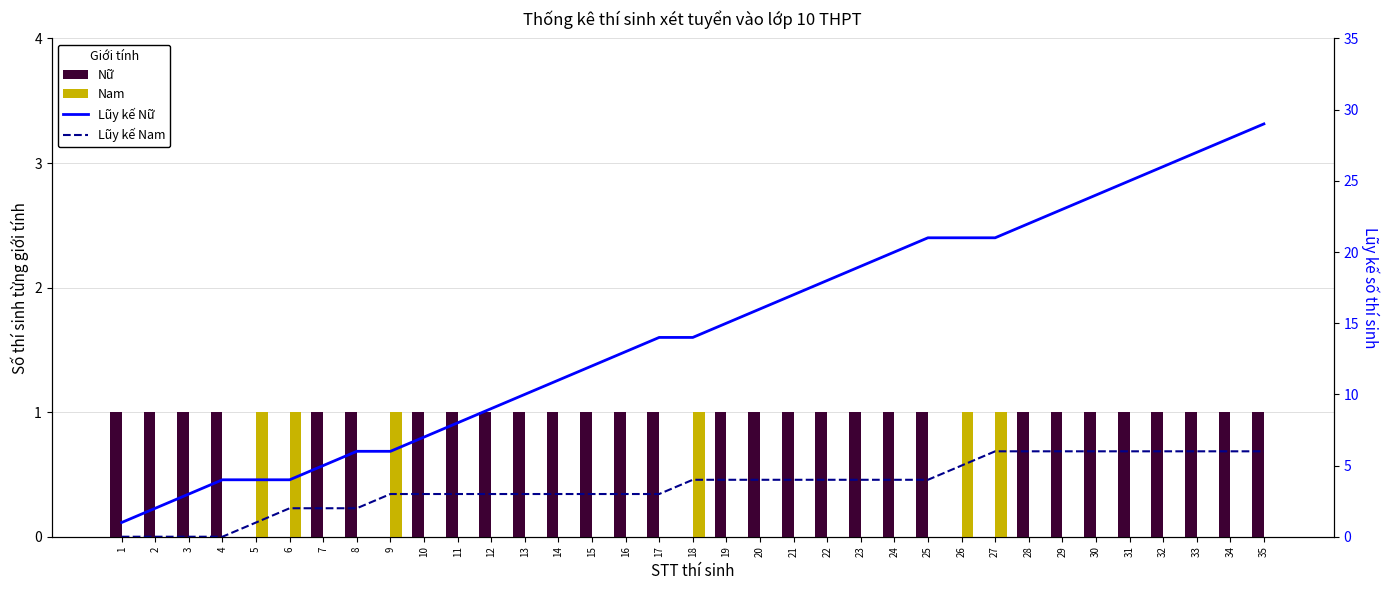

List the series in order of their peak value, lowest first.

Nữ, Nam, Lũy kế Nam, Lũy kế Nữ